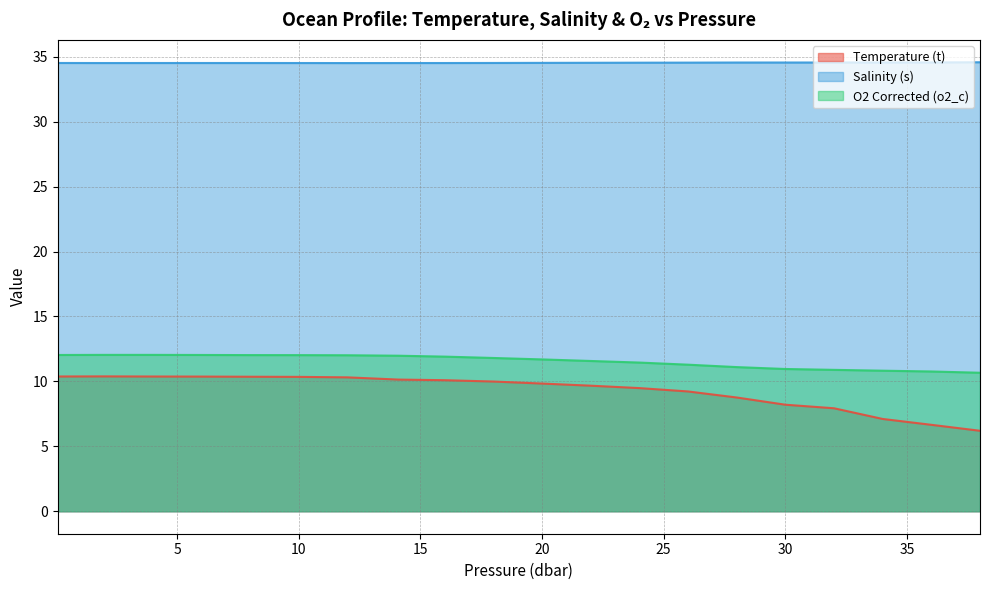

Which series has the widest spread of values?

Temperature (t)